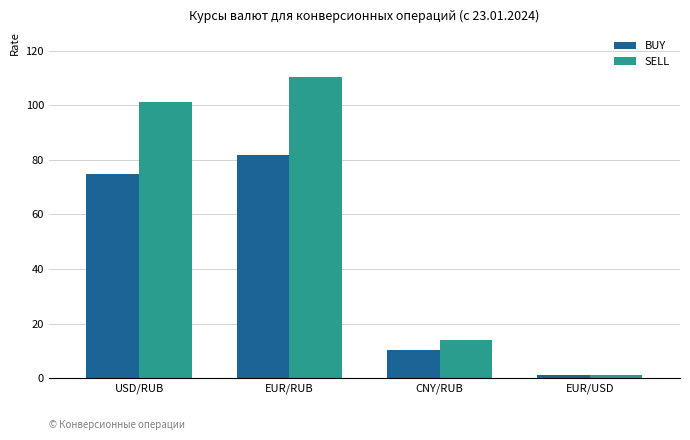

Count the number of data series in this chart.

2